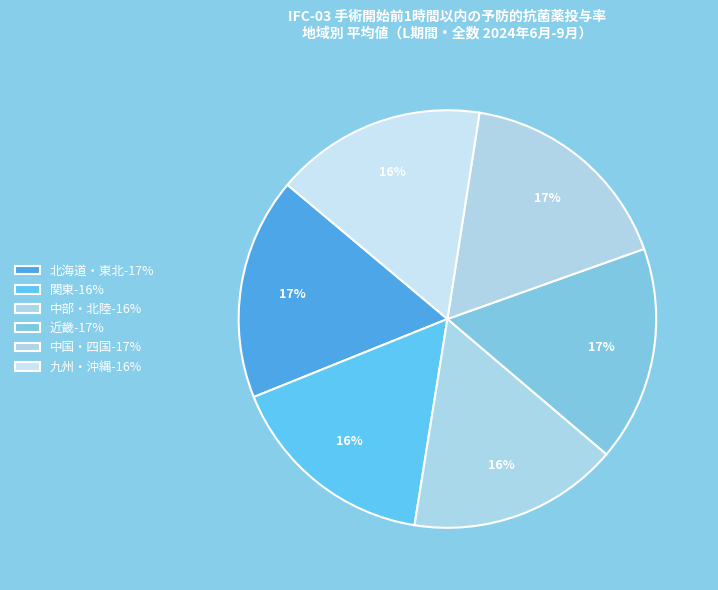

What is the smallest slice in the pie chart?

中部・北陸